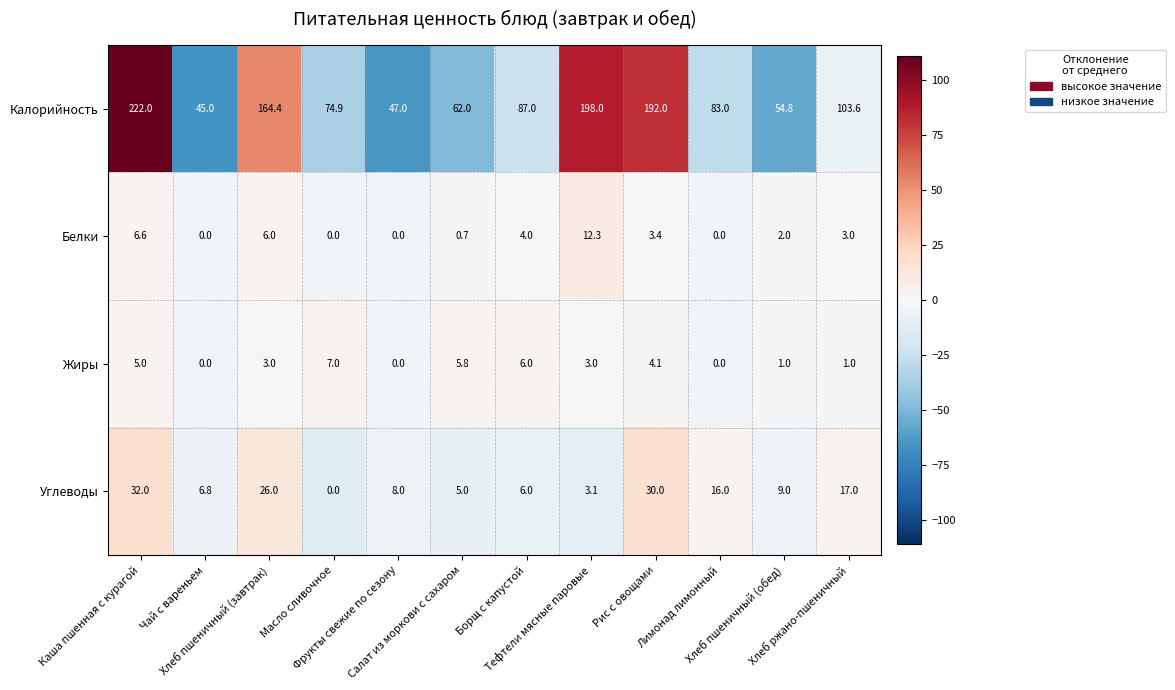

Which series has the largest total across all categories?

Калорийность